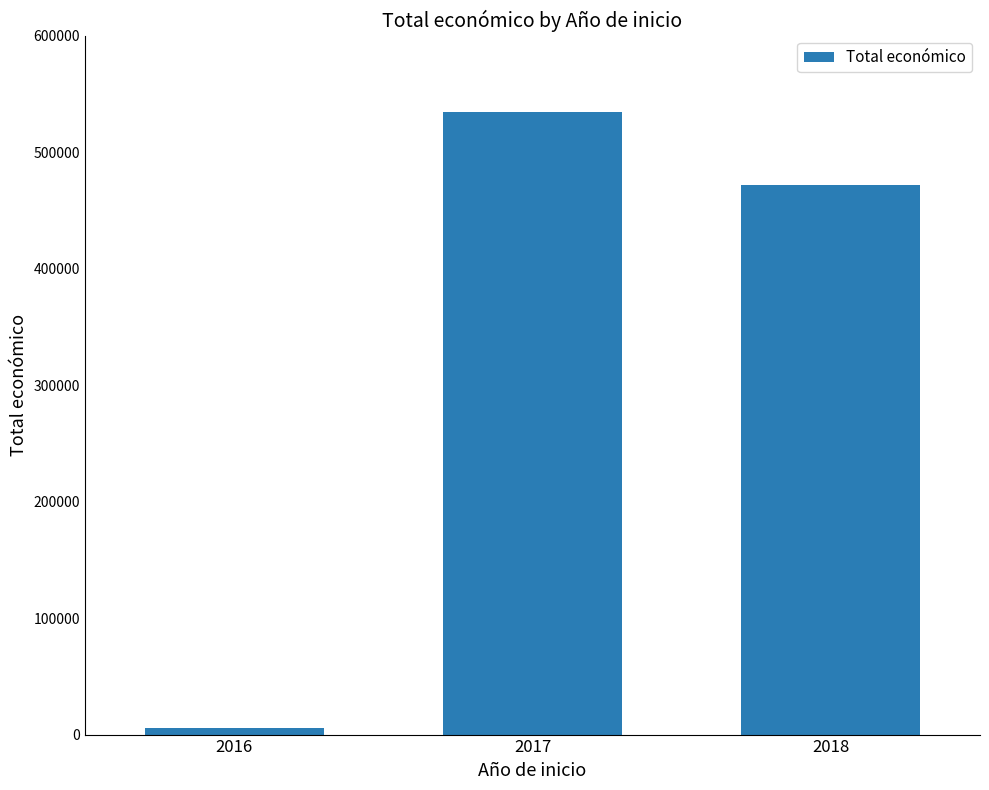

What is the difference between the maximum and minimum values?

528709